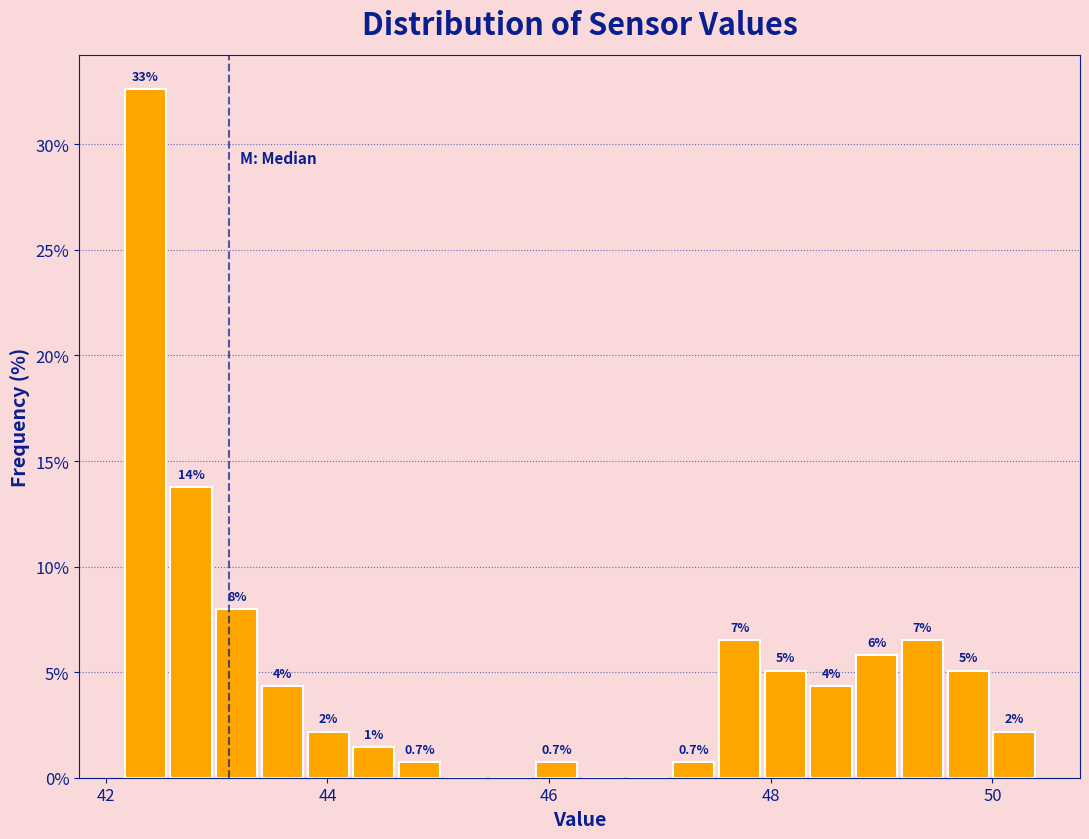

Read against the x-axis, roughly where is the centre of the tallest bar?

42.4